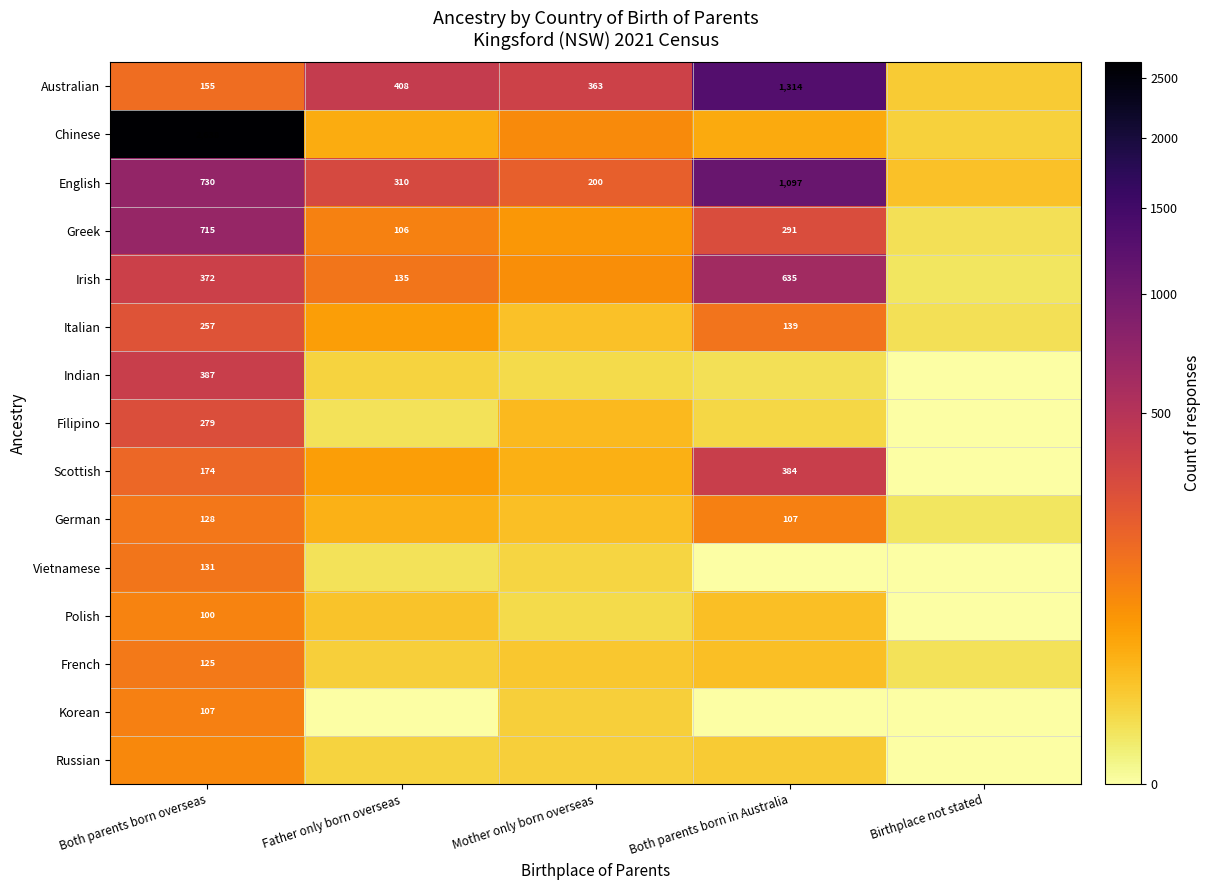

The value of English at Father only born overseas is 539. True or false?

False